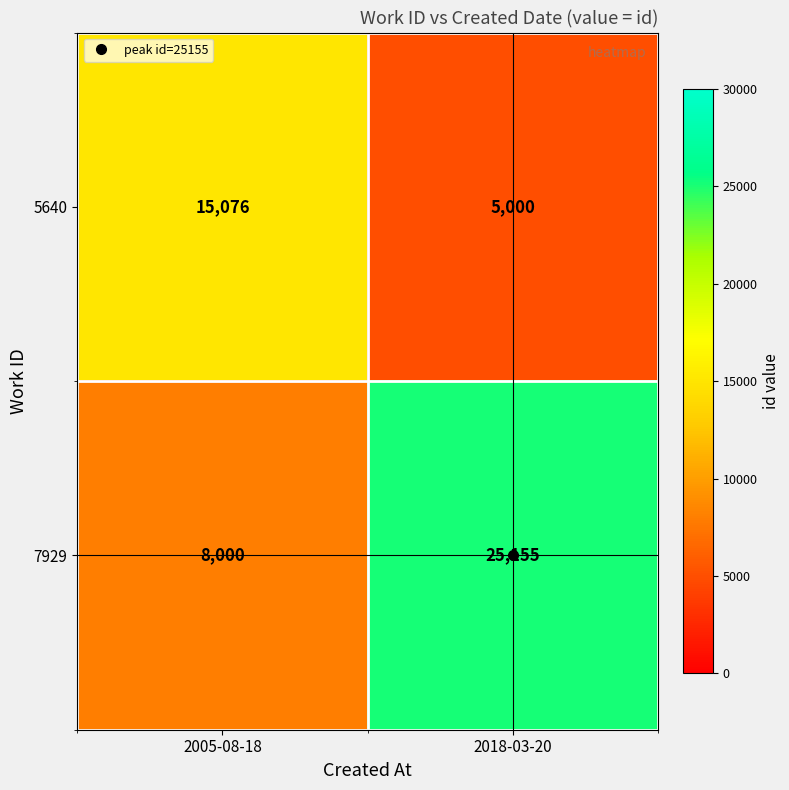

What is the approximate value of 7929 at 2005-08-18, to the nearest 10?

8000